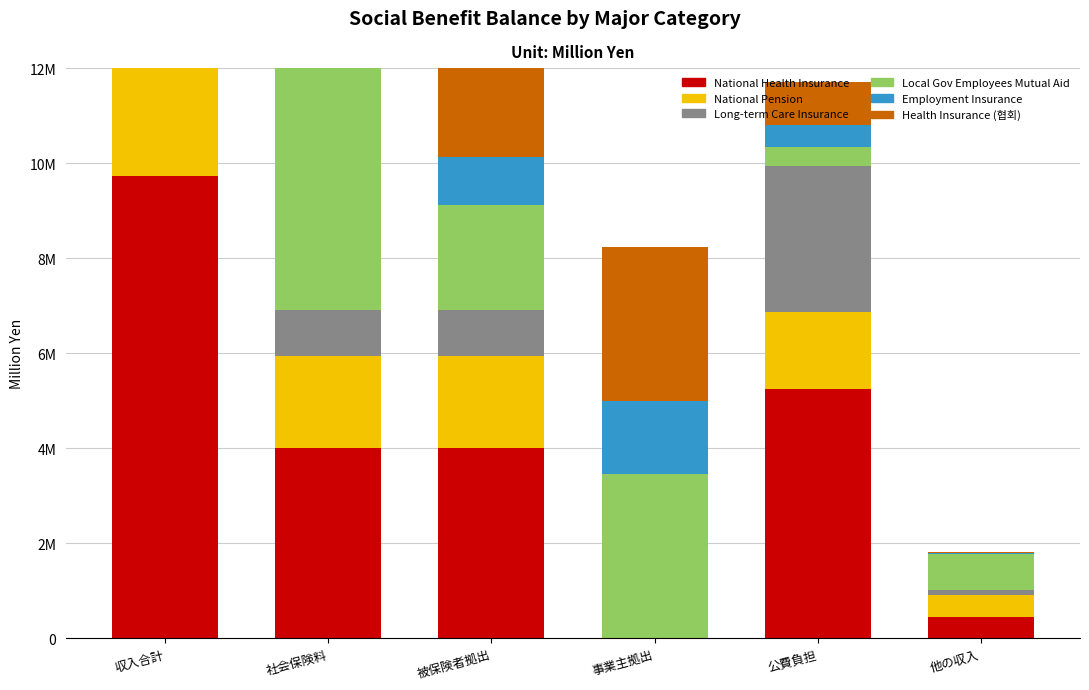

What position from the left is 事業主拠出?

4